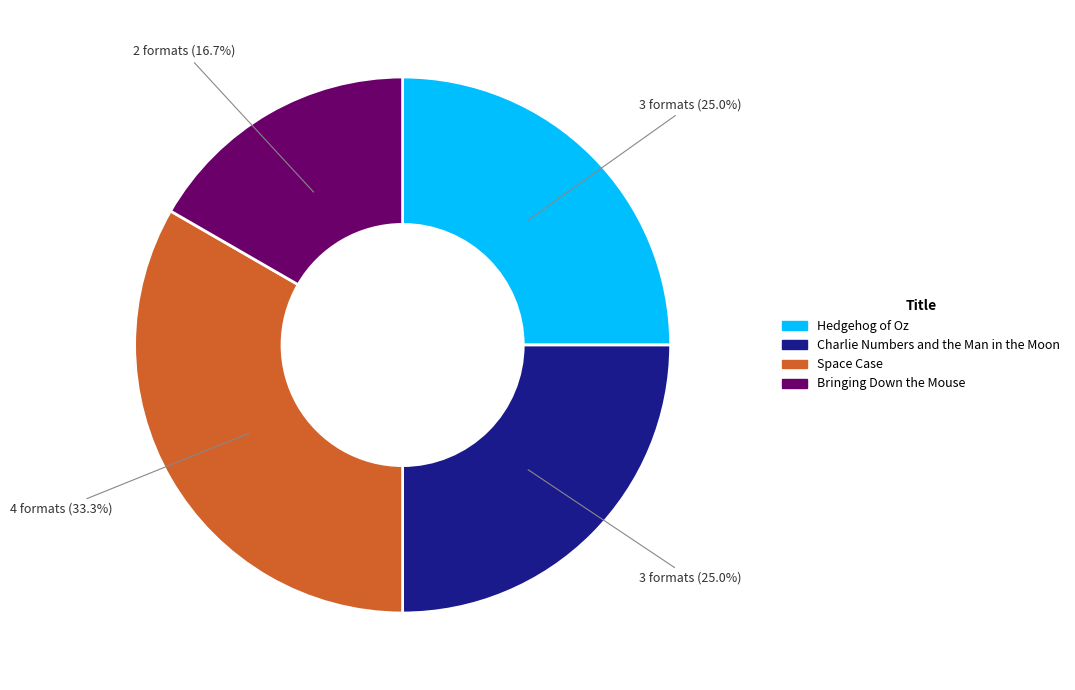

Is it true that Hedgehog of Oz is 31% of the pie?

False